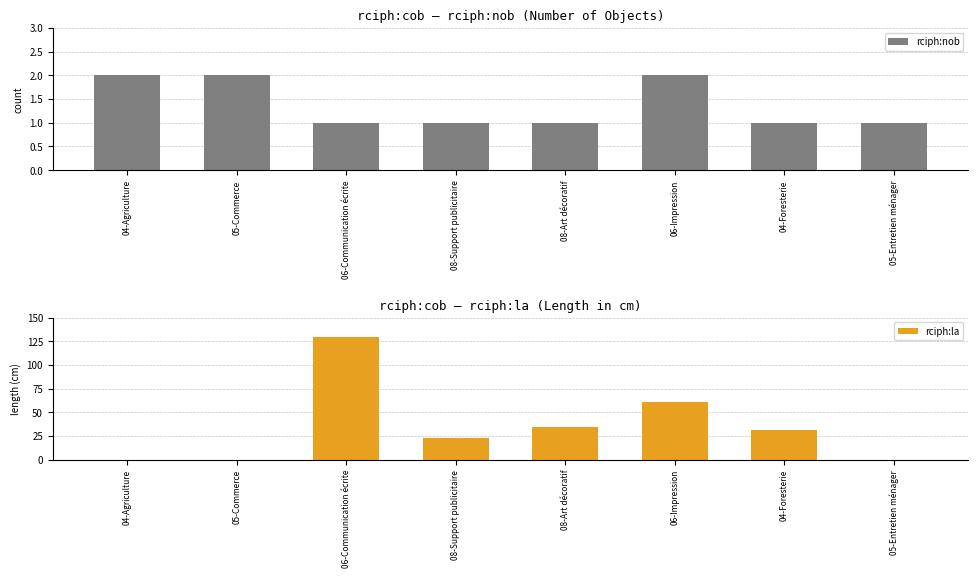

How many bars are there in each group?

2